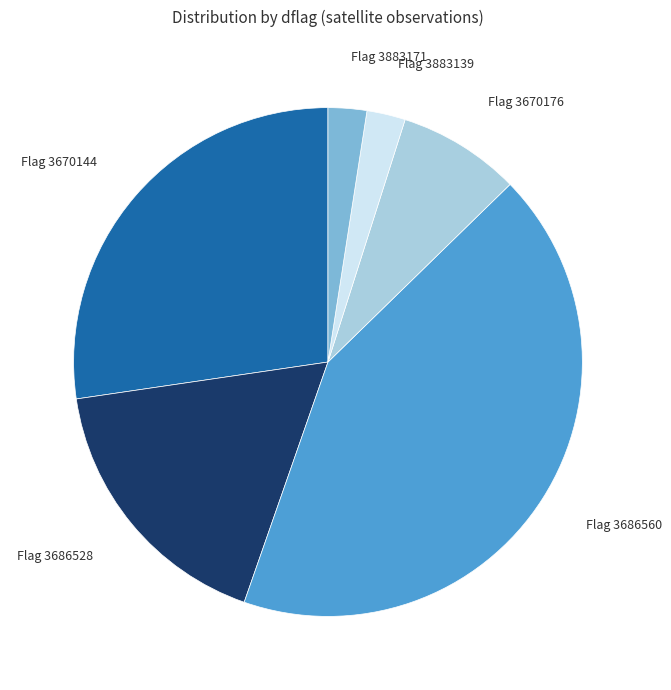

Which has a higher value, Flag 3670176 or Flag 3686528?

Flag 3686528